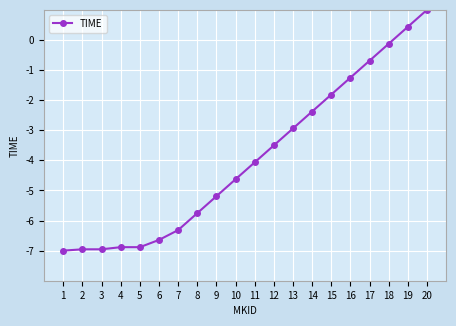

How many values are above zero?

2